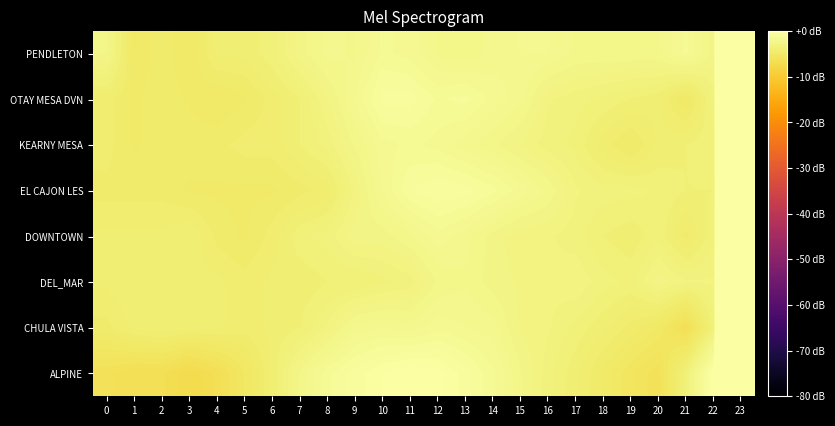

Reading left to right, extract all data points from this chart.

ALPINE: 0=-6.2	1=-6.5	2=-6.5	3=-7.2	4=-6.5	5=-5.3	6=-4.0	7=-2.4	8=-1.3	9=-0.8	10=-0.3	11=0.0	12=-0.2	13=-0.8	14=-1.5	15=-2.4	16=-3.3	17=-4.0	18=-4.7	19=-5.6	20=-6.2	21=-3.5	22=0.0	23=47.8
CHULA VISTA: 0=-4.5	1=-4.0	2=-3.8	3=-4.0	4=-4.0	5=-4.2	6=-4.0	7=-3.8	8=-3.1	9=-2.1	10=-1.9	11=-2.1	12=-1.7	13=-1.9	14=-2.1	15=-2.9	16=-3.1	17=-3.5	18=-4.0	19=-4.5	20=-5.0	21=-6.5	22=-3.5	23=47.8
DEL_MAR: 0=-4.0	1=-3.8	2=-3.8	3=-4.0	4=-4.0	5=-4.2	6=-4.0	7=-4.0	8=-3.8	9=-3.8	10=-3.5	11=-3.3	12=-2.4	13=-2.2	14=-2.7	15=-2.9	16=-3.1	17=-2.9	18=-3.3	19=-3.5	20=-2.7	21=-3.1	22=-3.1	23=47.2
DOWNTOWN: 0=-4.0	1=-4.0	2=-4.0	3=-3.8	4=-4.5	5=-4.7	6=-4.2	7=-3.5	8=-3.3	9=-2.7	10=-2.7	11=-2.2	12=-1.7	13=-2.1	14=-2.7	15=-3.1	16=-3.1	17=-3.3	18=-3.8	19=-4.0	20=-3.5	21=-4.5	22=-3.5	23=47.8
EL CAJON LES: 0=-4.5	1=-4.5	2=-4.5	3=-4.7	4=-4.7	5=-4.7	6=-4.7	7=-4.5	8=-4.2	9=-3.1	10=-1.9	11=-1.0	12=-0.6	13=-0.8	14=-1.1	15=-1.7	16=-2.2	17=-3.1	18=-3.3	19=-3.3	20=-3.5	21=-3.8	22=-3.8	23=47.2
KEARNY MESA: 0=-4.2	1=-4.7	2=-4.5	3=-4.5	4=-4.5	5=-4.2	6=-4.2	7=-3.8	8=-3.3	9=-2.4	10=-1.7	11=-1.5	12=-1.7	13=-2.1	14=-2.4	15=-2.9	16=-3.3	17=-3.5	18=-4.2	19=-4.7	20=-4.0	21=-3.8	22=-3.5	23=47.2
OTAY MESA DVN: 0=-4.2	1=-4.7	2=-4.5	3=-4.7	4=-5.0	5=-4.7	6=-4.2	7=-3.8	8=-2.9	9=-1.9	10=-0.8	11=-0.8	12=-1.3	13=-1.1	14=-1.7	15=-2.1	16=-3.1	17=-3.3	18=-3.5	19=-3.8	20=-4.0	21=-5.0	22=-3.3	23=46.5
PENDLETON: 0=-2.4	1=-5.0	2=-4.5	3=-5.0	4=-4.0	5=-4.0	6=-3.5	7=-2.7	8=-2.1	9=-2.2	10=-1.5	11=-1.7	12=-2.2	13=-2.4	14=-2.1	15=-1.9	16=-1.9	17=-2.2	18=-2.2	19=-2.2	20=-2.2	21=-1.5	22=-2.7	23=46.5